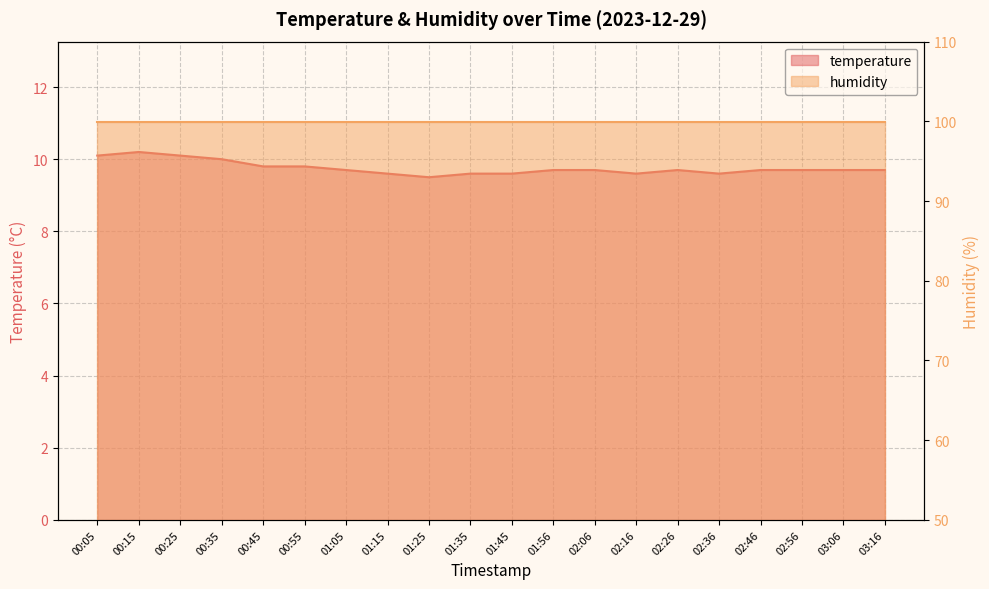

What position from the left is 02:36?

16